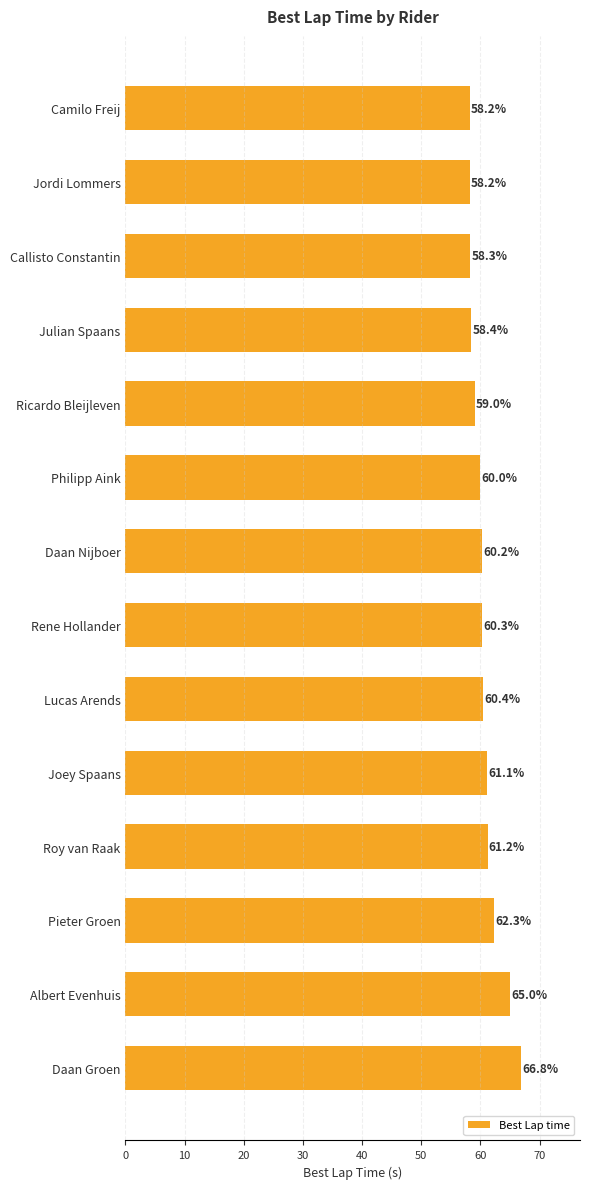

What is the difference between the maximum and minimum values?

8.6